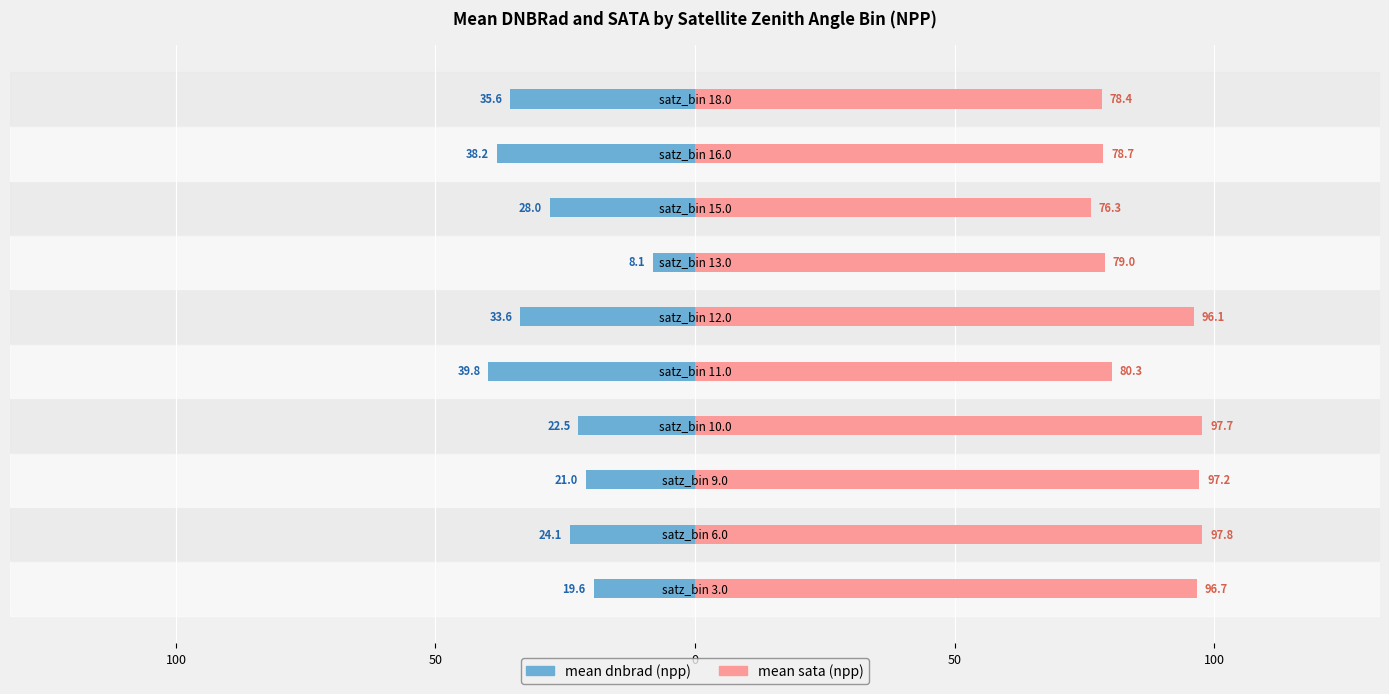

Reading left to right, extract all data points from this chart.

mean dnbrad (npp): -19.6	-24.1	-21.0	-22.5	-39.8	-33.6	-8.1	-28.0	-38.2	-35.6
mean sata (npp): 96.7	97.8	97.2	97.7	80.3	96.1	79.0	76.3	78.7	78.4